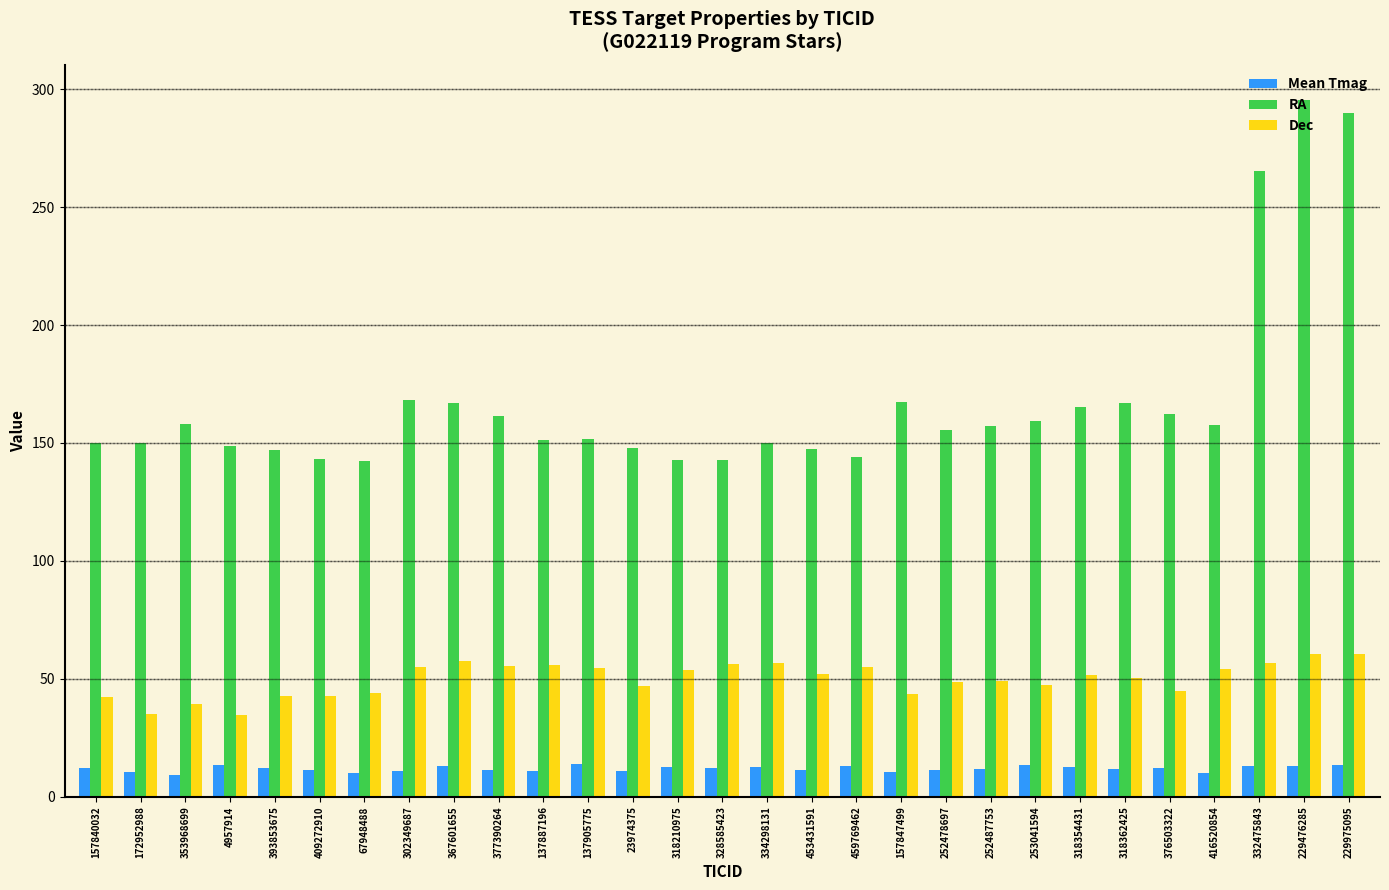

Rank the series by their average value, from highest to lowest.

RA, Dec, Mean Tmag